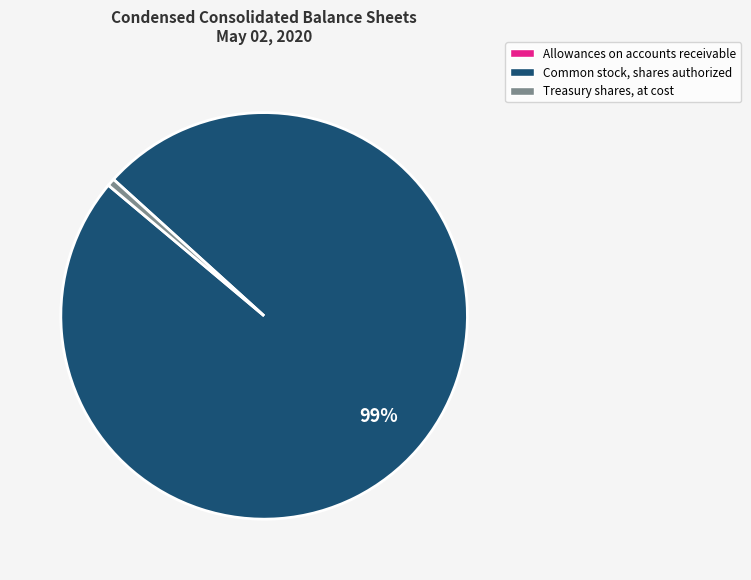

Is there a majority slice in this chart?

Yes